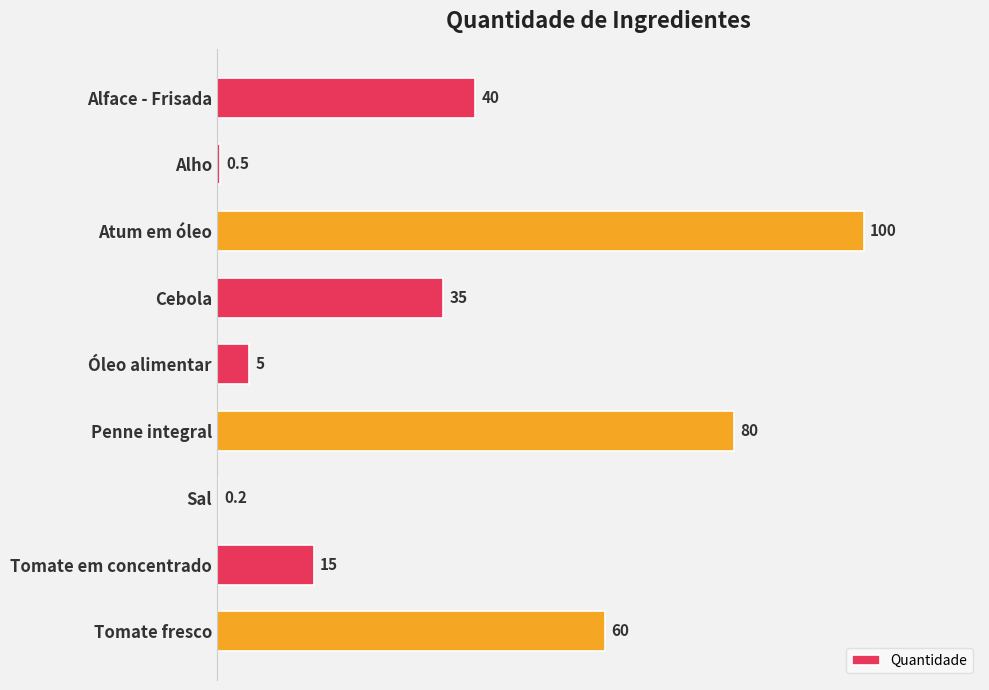

How many data points does each series have?

9